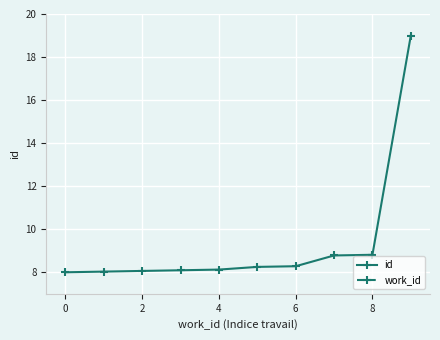

List the series in order of their overall mean, lowest first.

work_id, id